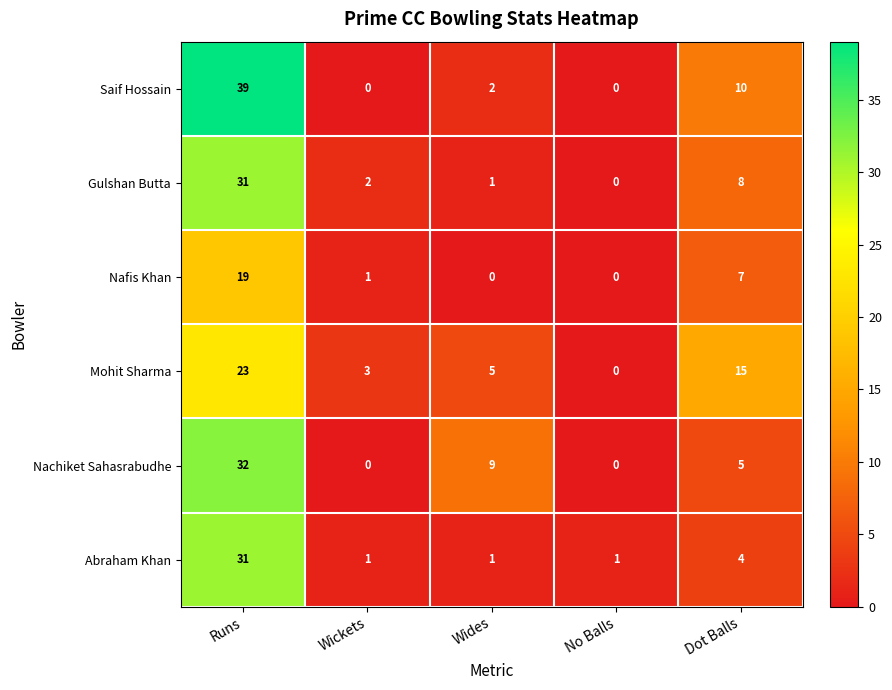

List the labels in order of Gulshan Butta value, largest first.

Runs, Dot Balls, Wickets, Wides, No Balls